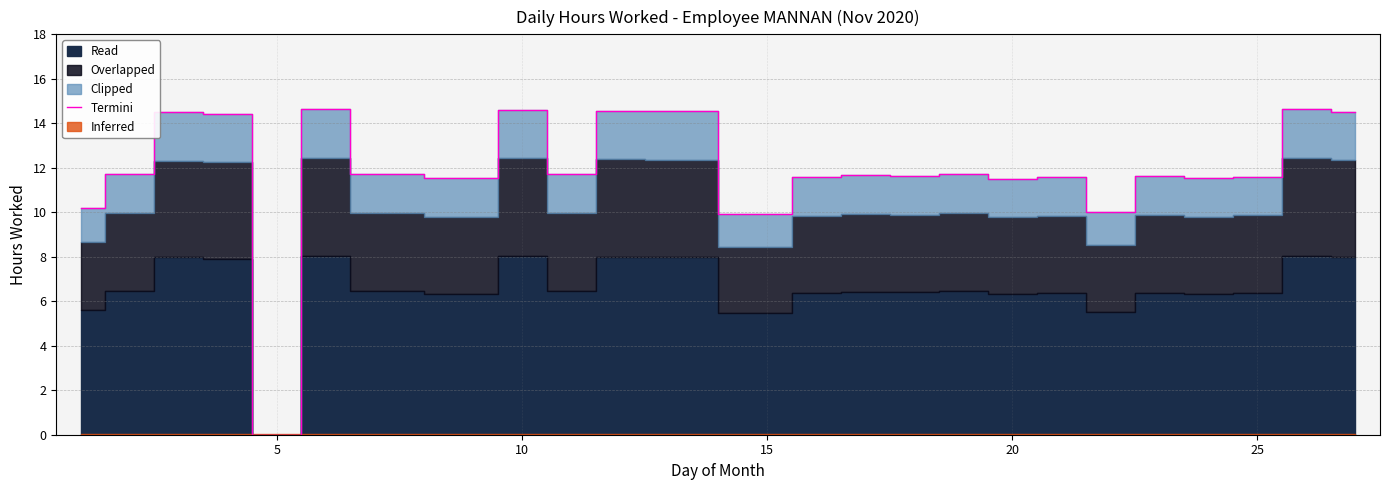

Reading left to right, what are all the values shown in this chart?

10.2	11.7	14.5	14.4	0.0	14.6	11.7	11.5	14.6	11.7	14.6	14.6	9.9	11.6	11.7	11.6	11.7	11.5	11.6	10.0	11.6	11.5	11.6	14.6	14.5